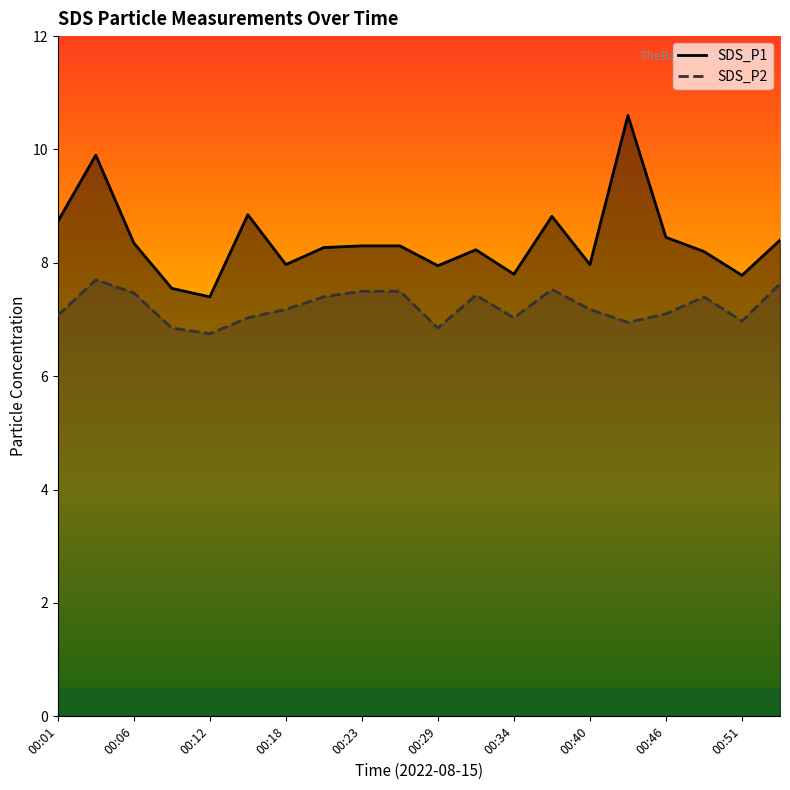

True or false: SDS_P1 and SDS_P2 intersect in this chart.

False